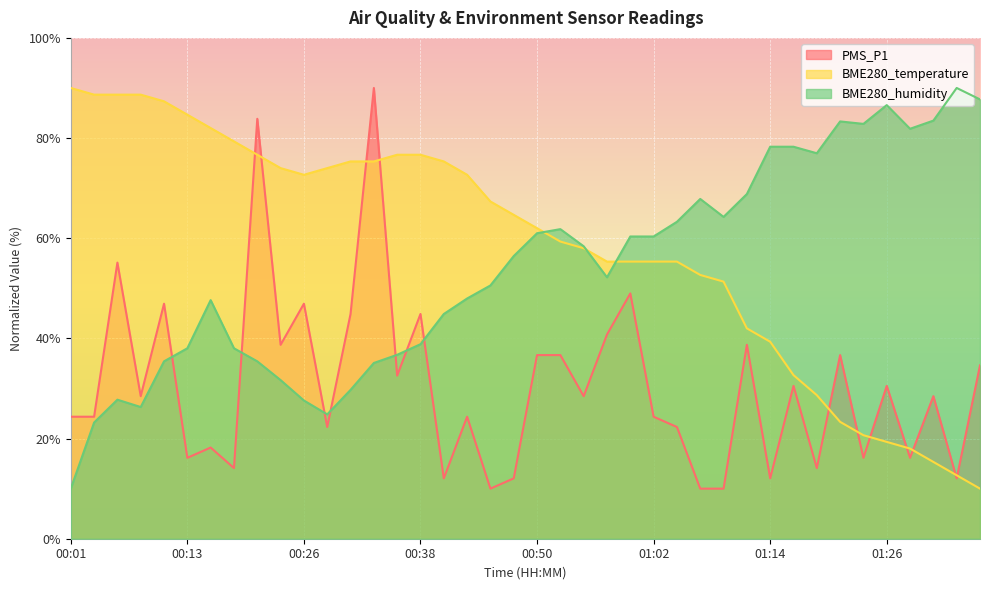

Which series has the largest total across all categories?

BME280_temperature